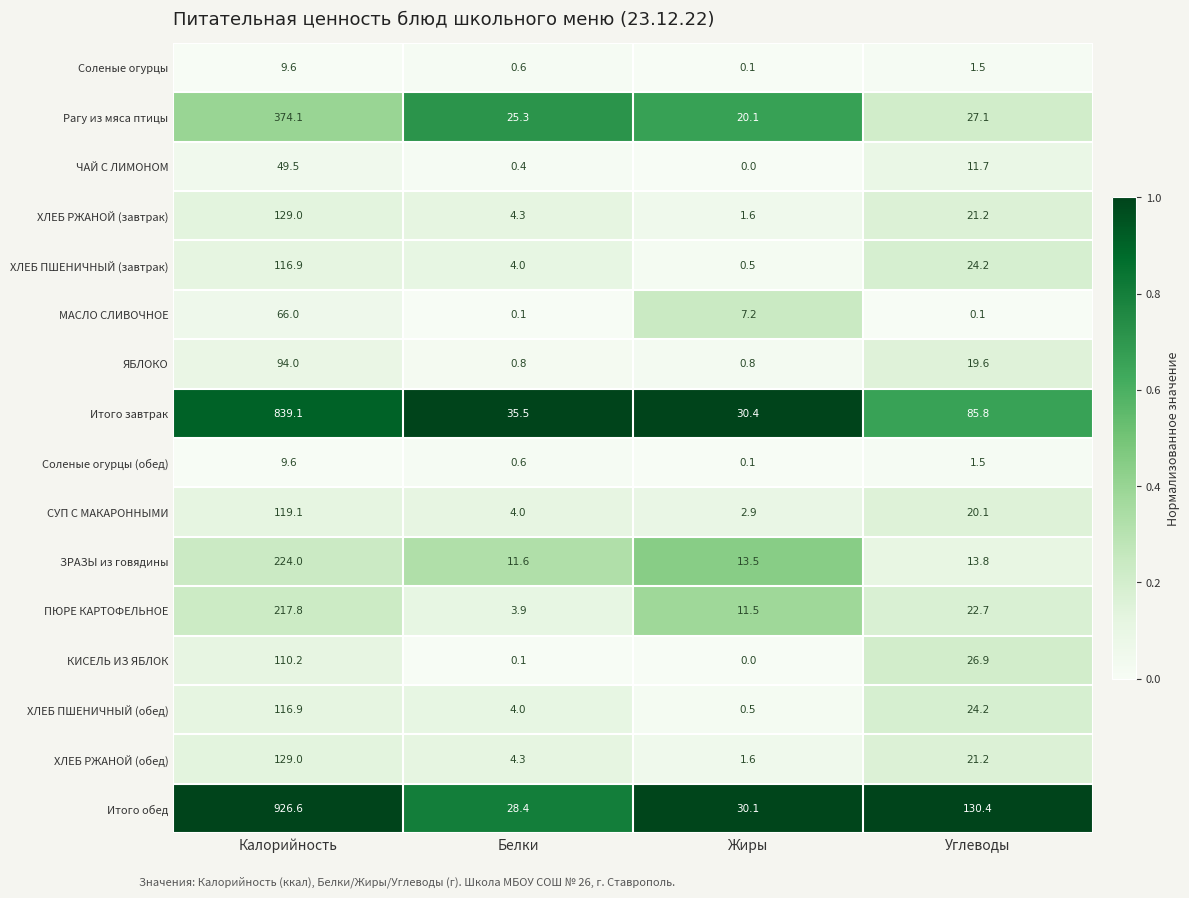

Count the number of data series in this chart.

16